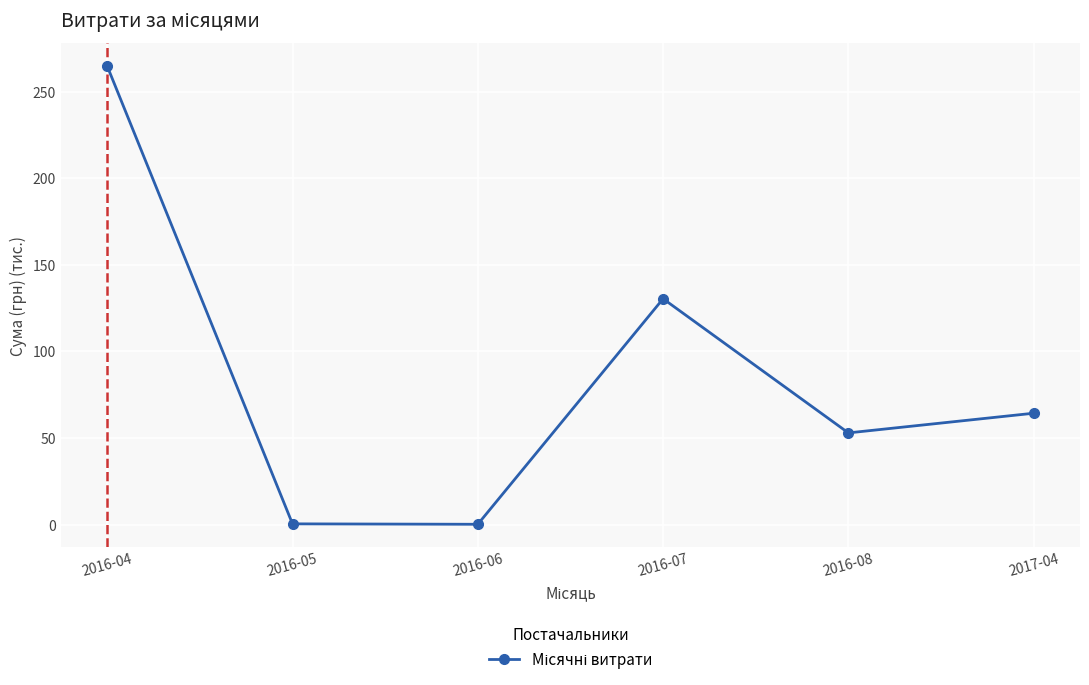

How many lines are shown in the chart?

1